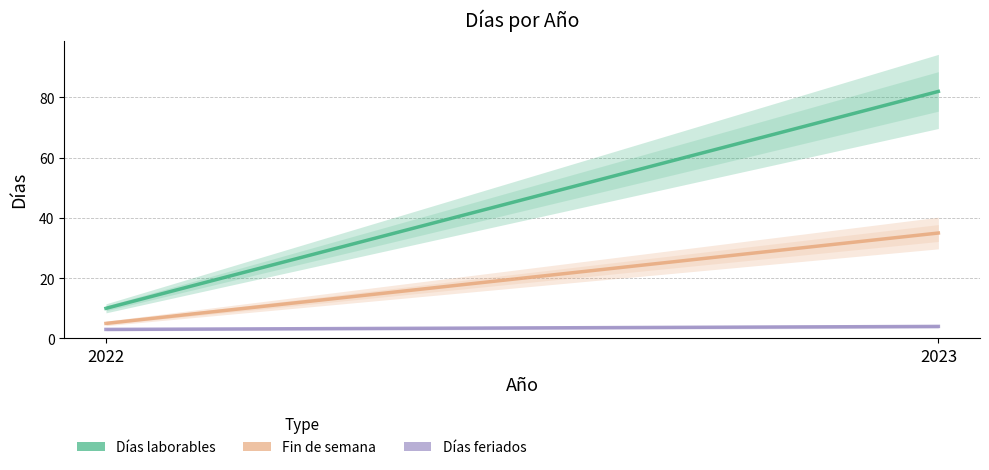

Is the value of Fin de semana at 2022 greater than the value of Días feriados at 2022?

Yes